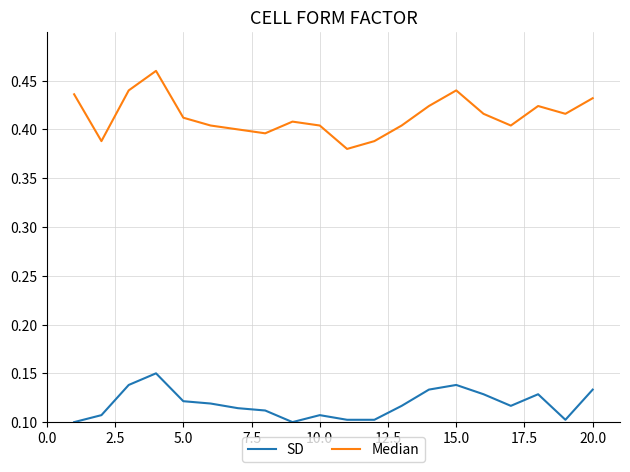

Which series has the largest range (max minus min)?

Median